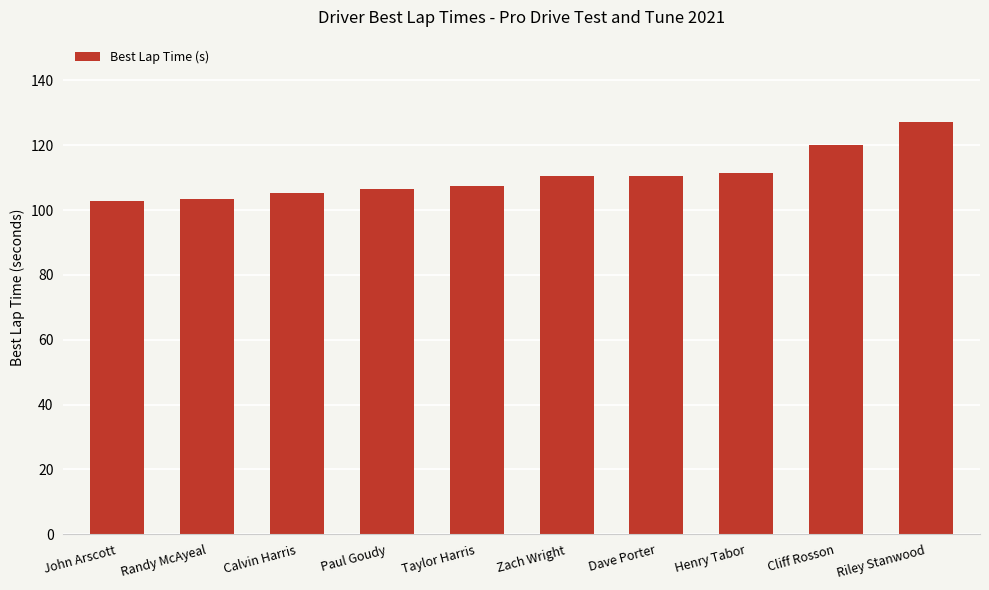

Approximately how many times larger is the value at Calvin Harris compared to Riley Stanwood?

0.8